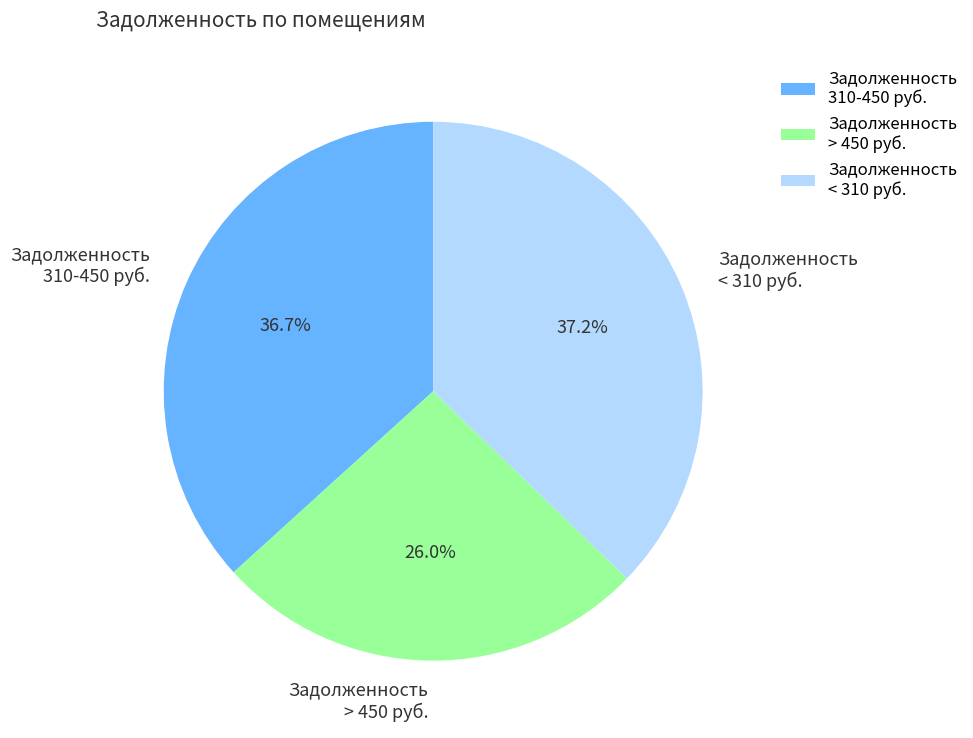

Is the sum of Задолженность < 310 руб. and Задолженность > 450 руб. greater than half?

Yes